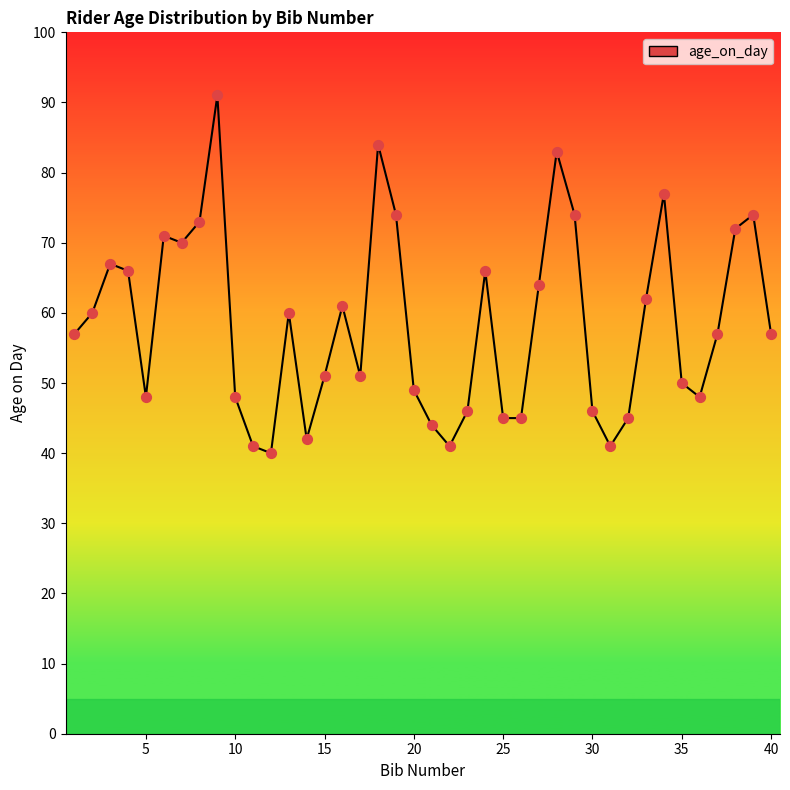

What is the greatest value displayed?

91